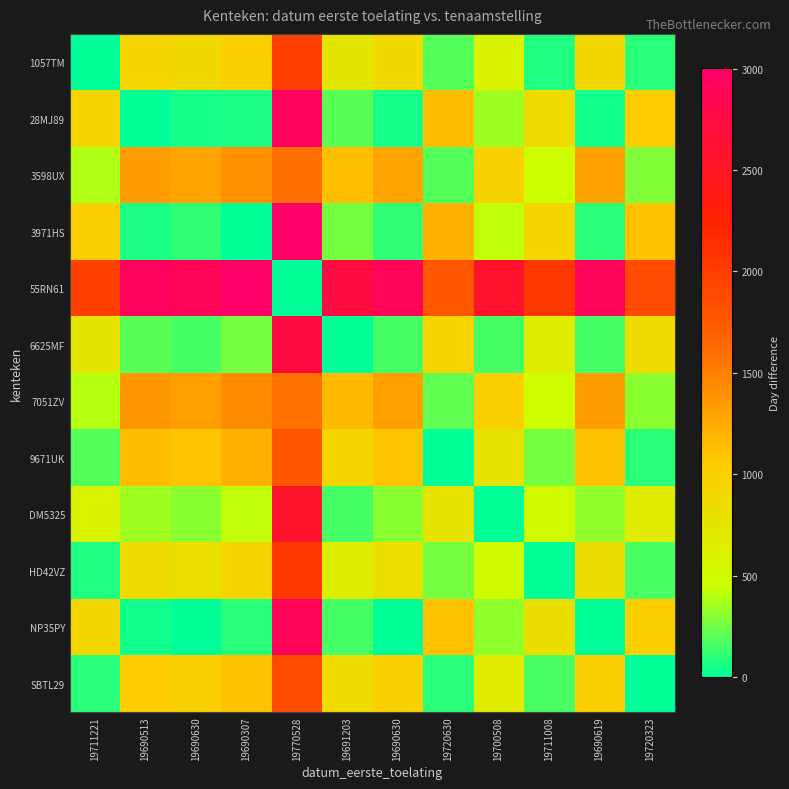

Which has a higher value, 19720323 or 19690630?

19690630